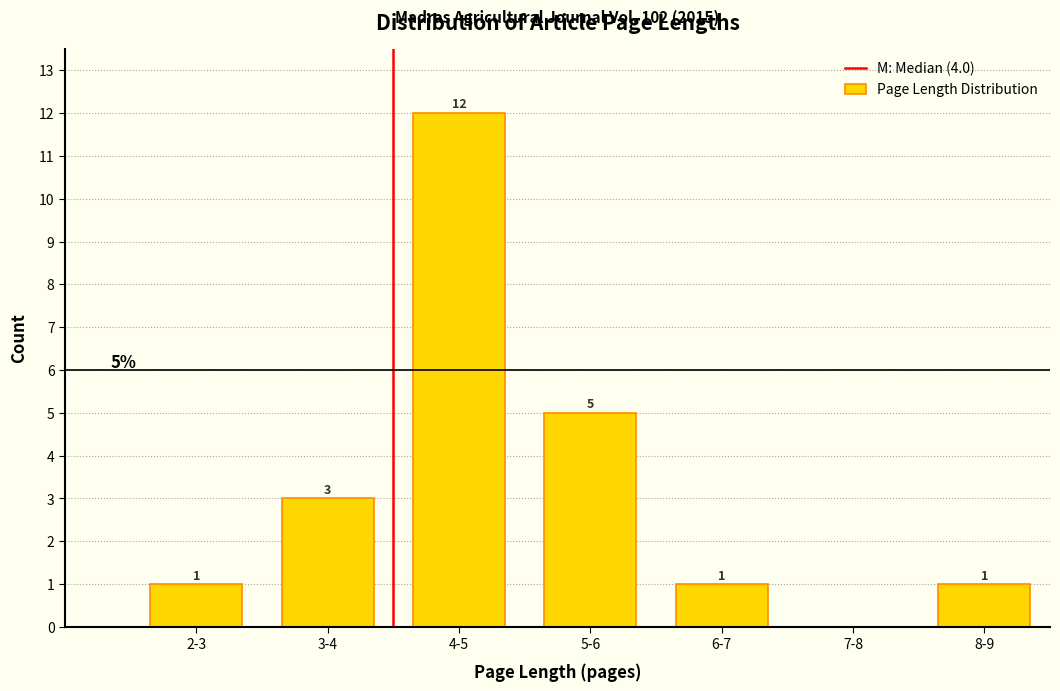

Reading left to right, list all the values displayed in this chart.

2-3=1	3-4=3	4-5=12	5-6=5	6-7=1	7-8=0	8-9=1